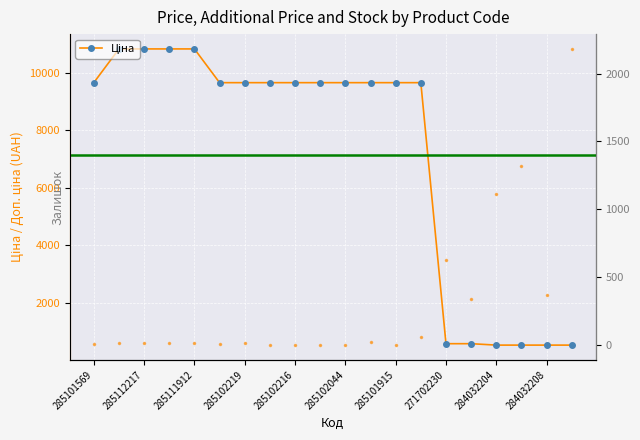

What is the average value of the Залишок series?

306.6